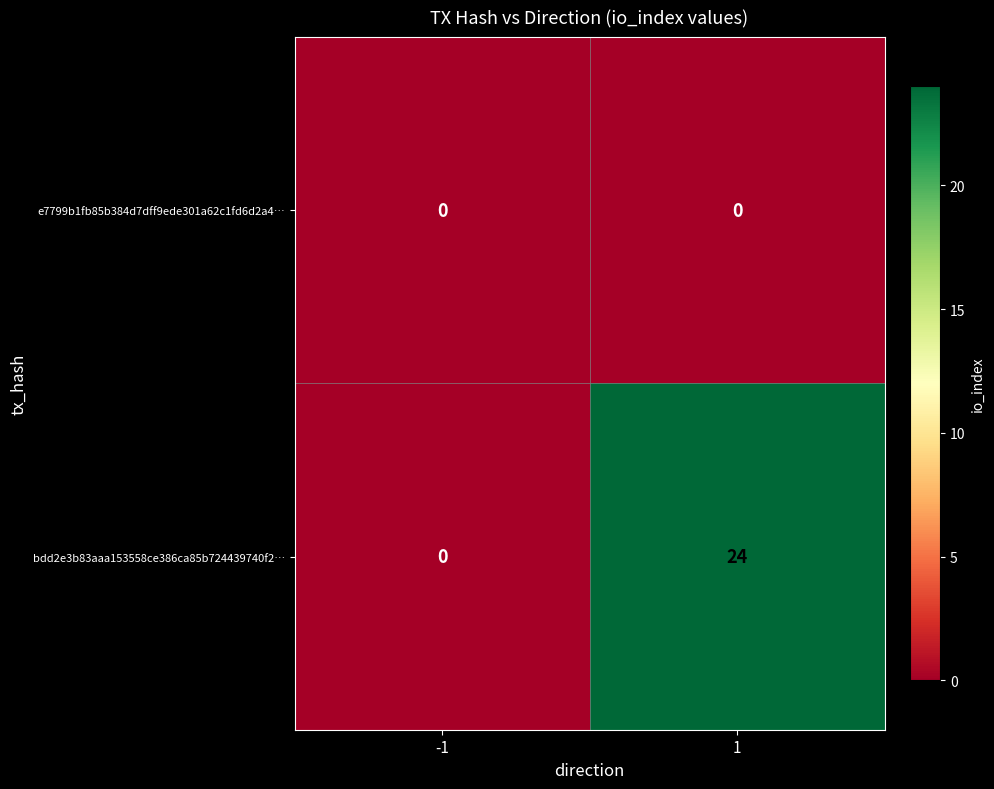

Reading right to left, what are all the values shown in this chart?

e7799b1fb85b384d7dff9ede301a62c1fd6d2a4…: 1=0	-1=0
bdd2e3b83aaa153558ce386ca85b724439740f2…: 1=24	-1=0